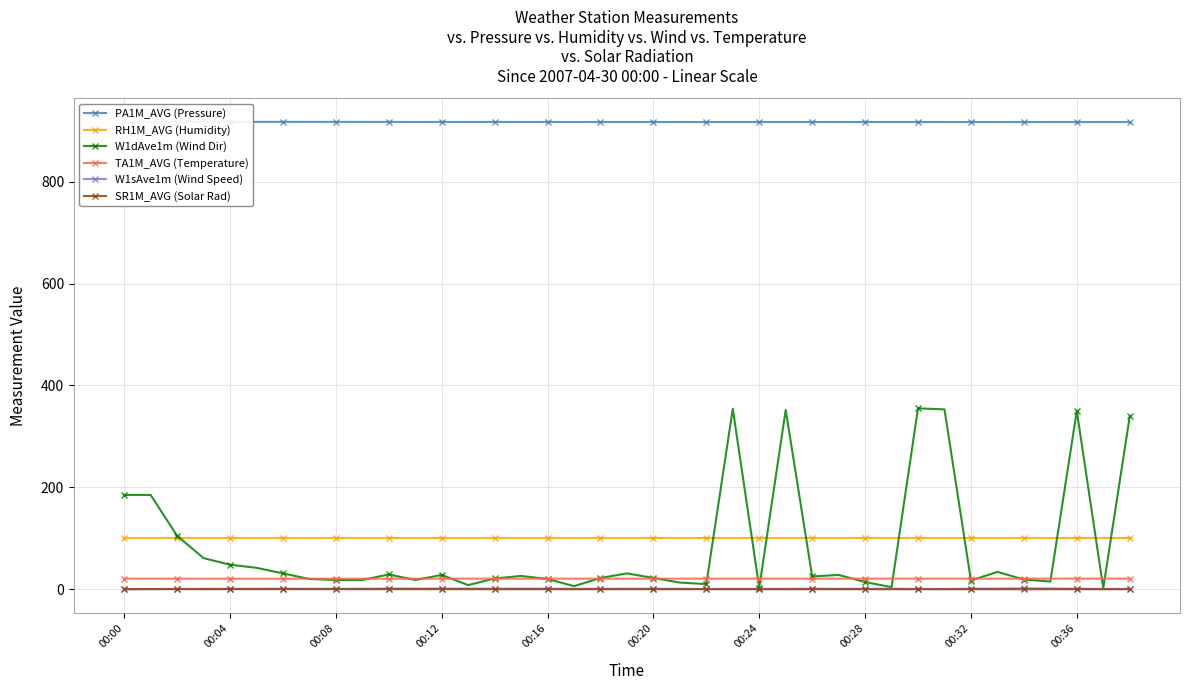

Between 33 and 13, which is larger?

13